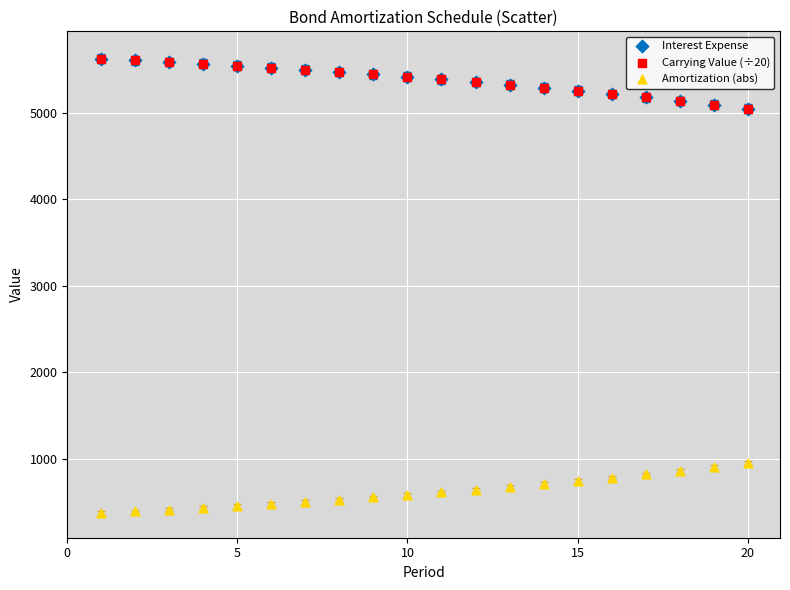

What are all the series names shown in the legend?

Interest Expense, Carrying Value (÷20), Amortization (abs)